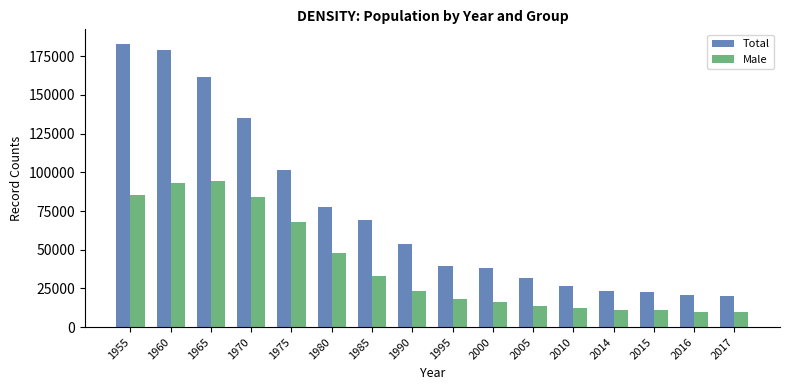

The value of Total at 1985 is 69009. True or false?

True